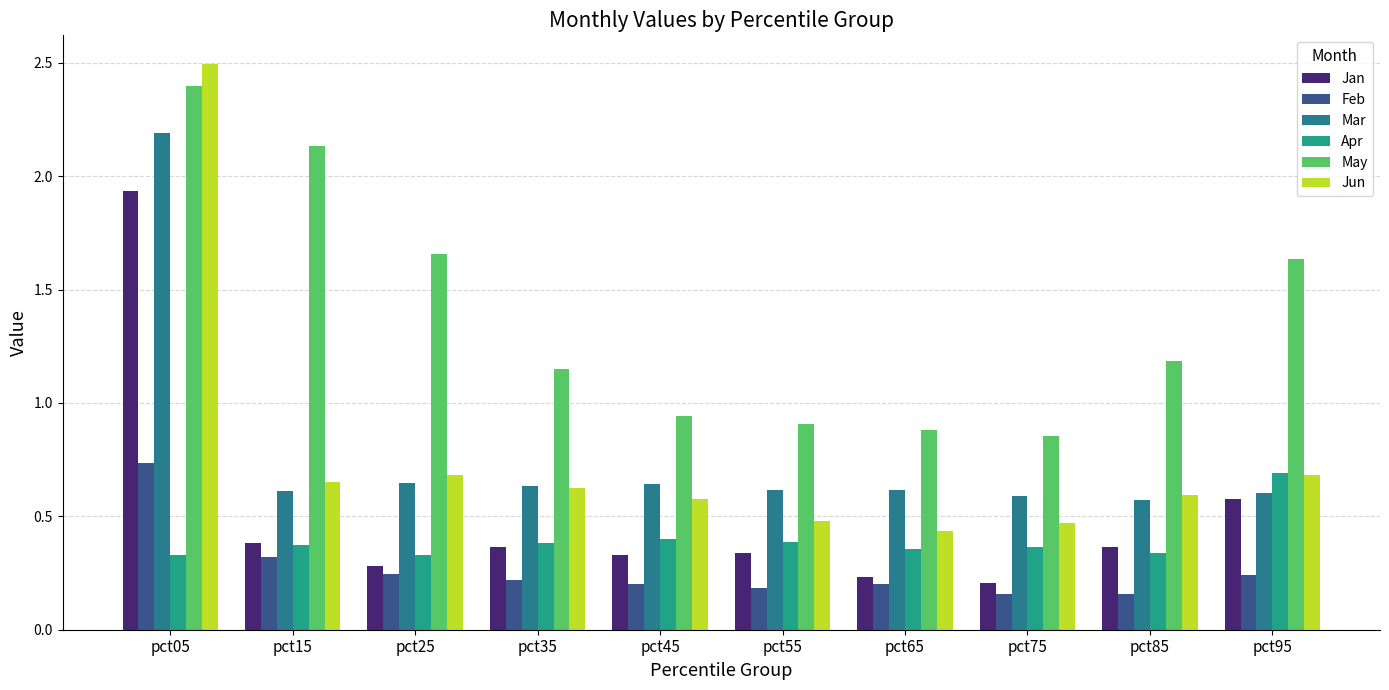

What is the difference between the maximum and minimum values in the Mar series?

1.6